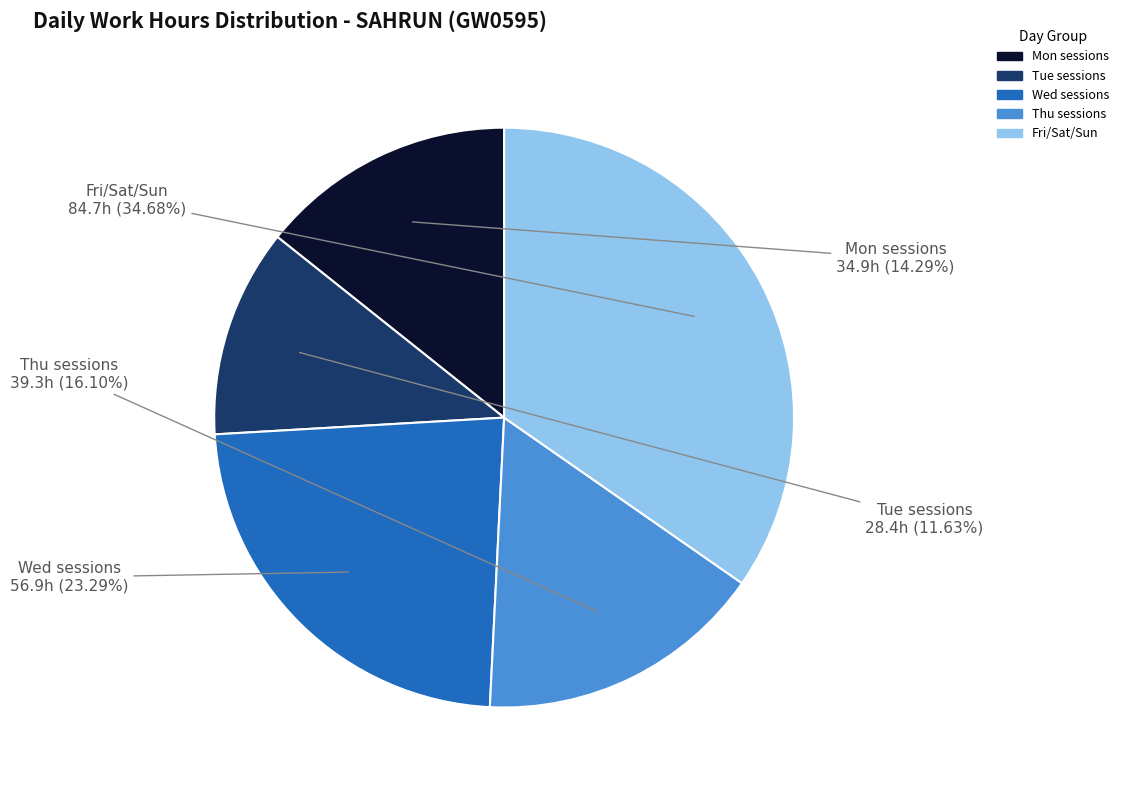

Is there a majority slice in this chart?

No